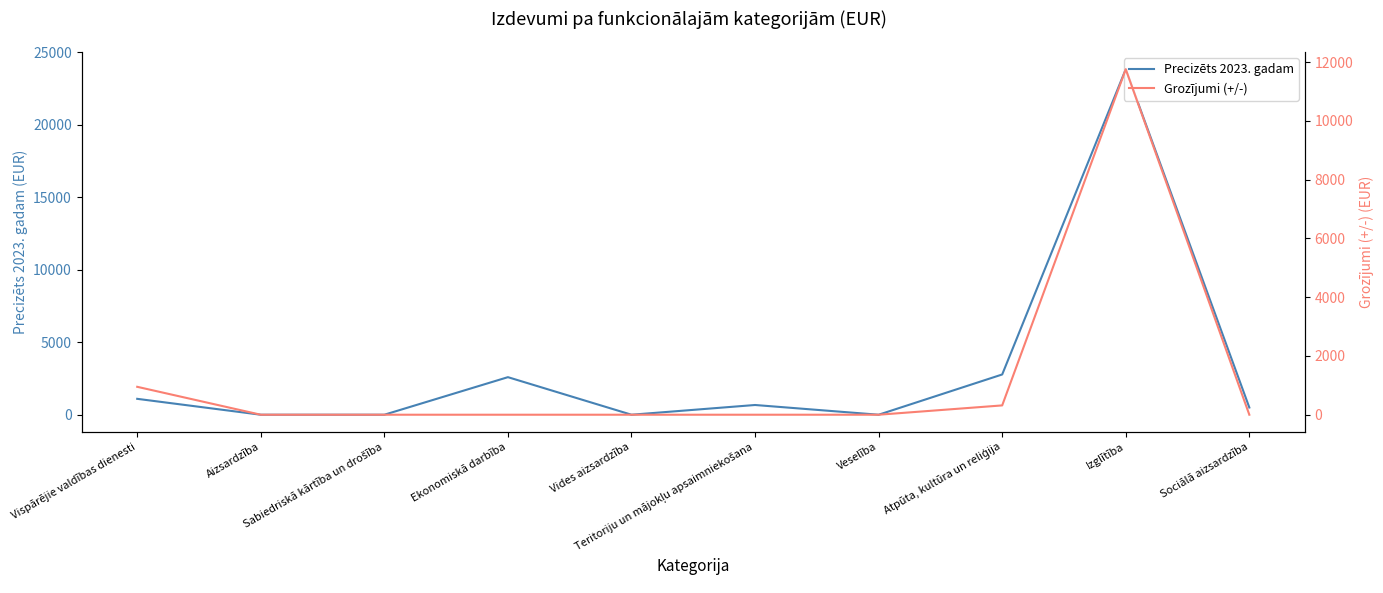

True or false: Grozījumi (+/-) and Precizēts 2023. gadam cross at least once.

False